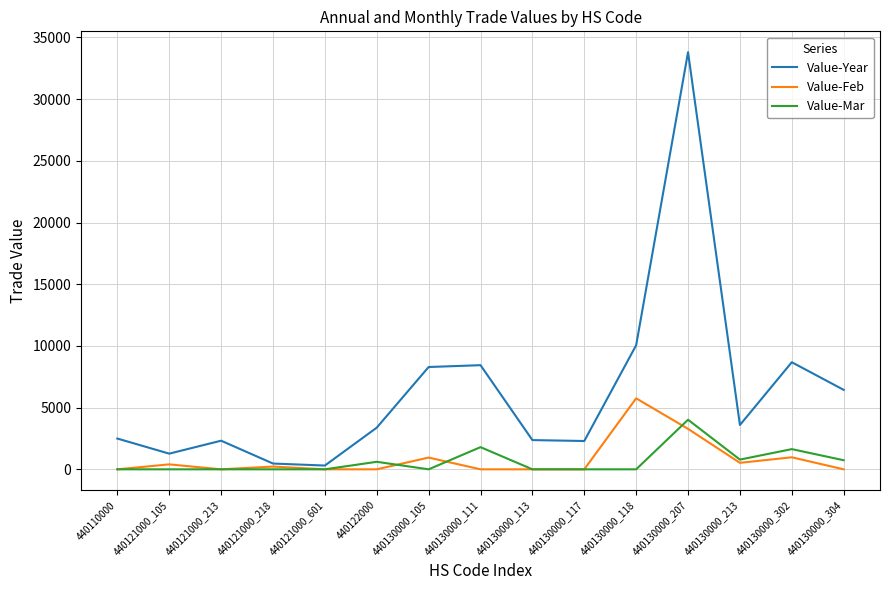

What is the maximum value shown in the chart?

33804